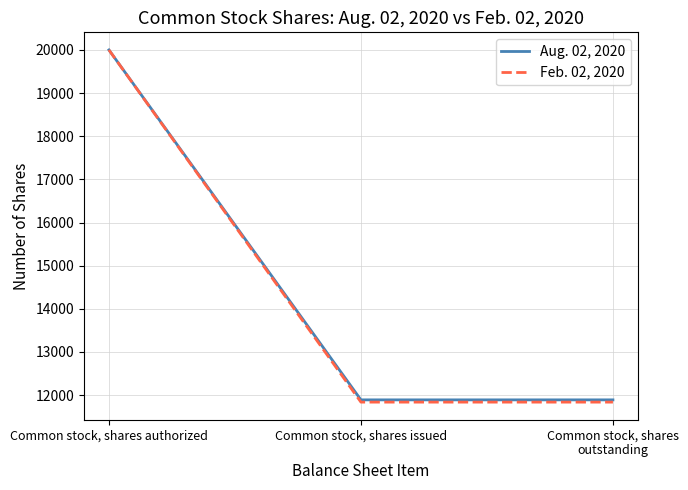

What is the spread (max minus min) of values at Common stock, shares outstanding?

52